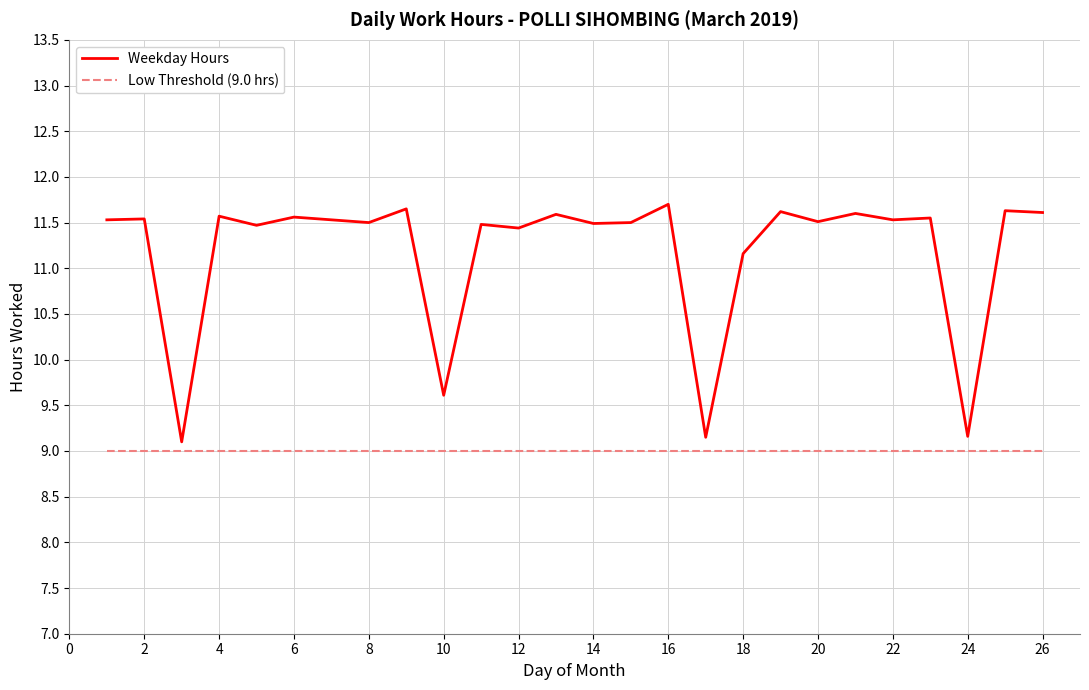

Which series has the largest total across all categories?

Weekday Hours